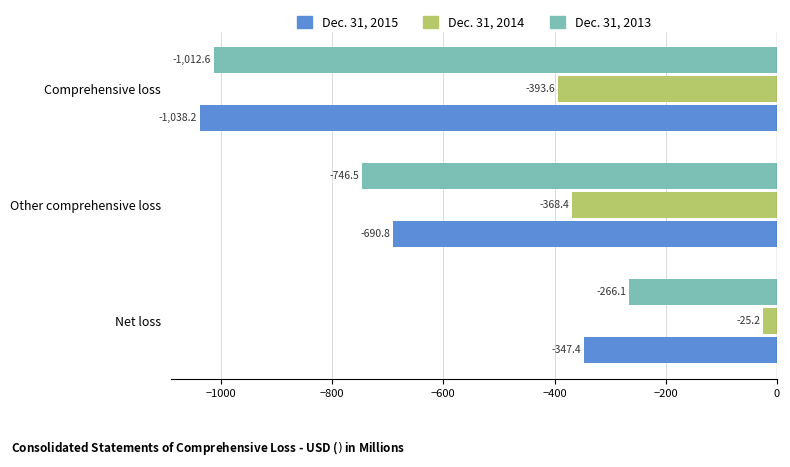

Which label corresponds to the largest value in the chart?

Net loss